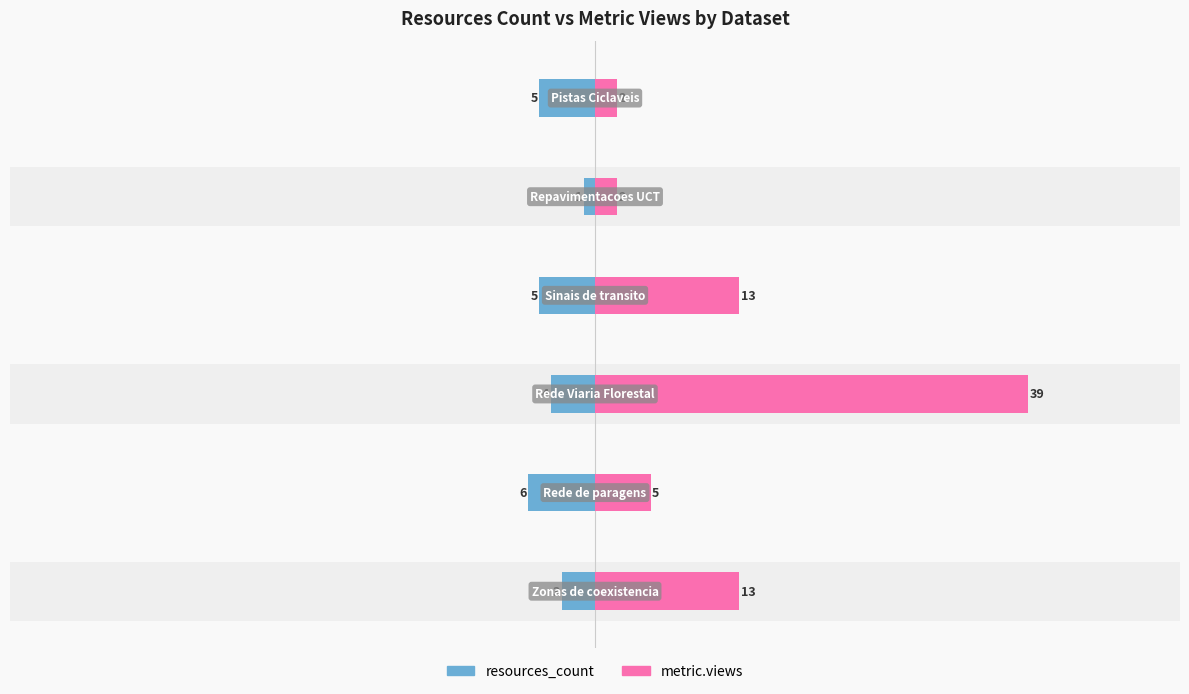

What is the difference between the second highest and minimum values in the metric.views series?

11